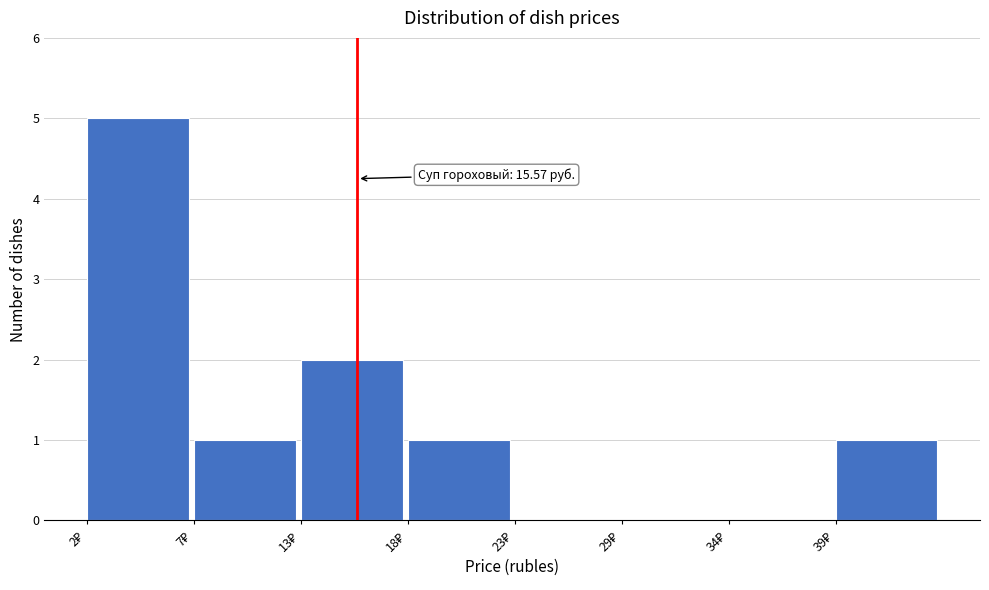

What is the greatest value displayed?

5